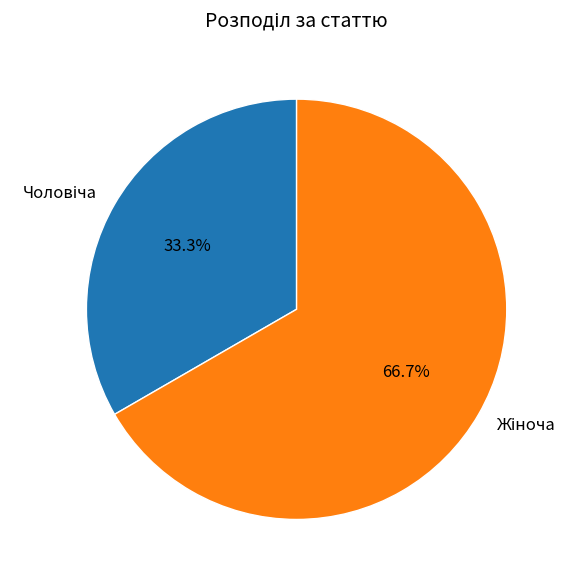

Is there any slice that represents more than half of the pie?

Yes